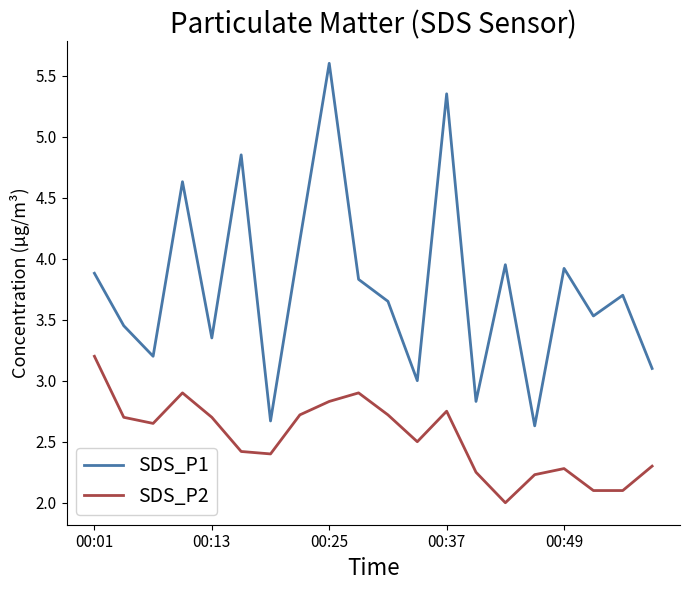

True or false: SDS_P2 and SDS_P1 cross at least once.

False